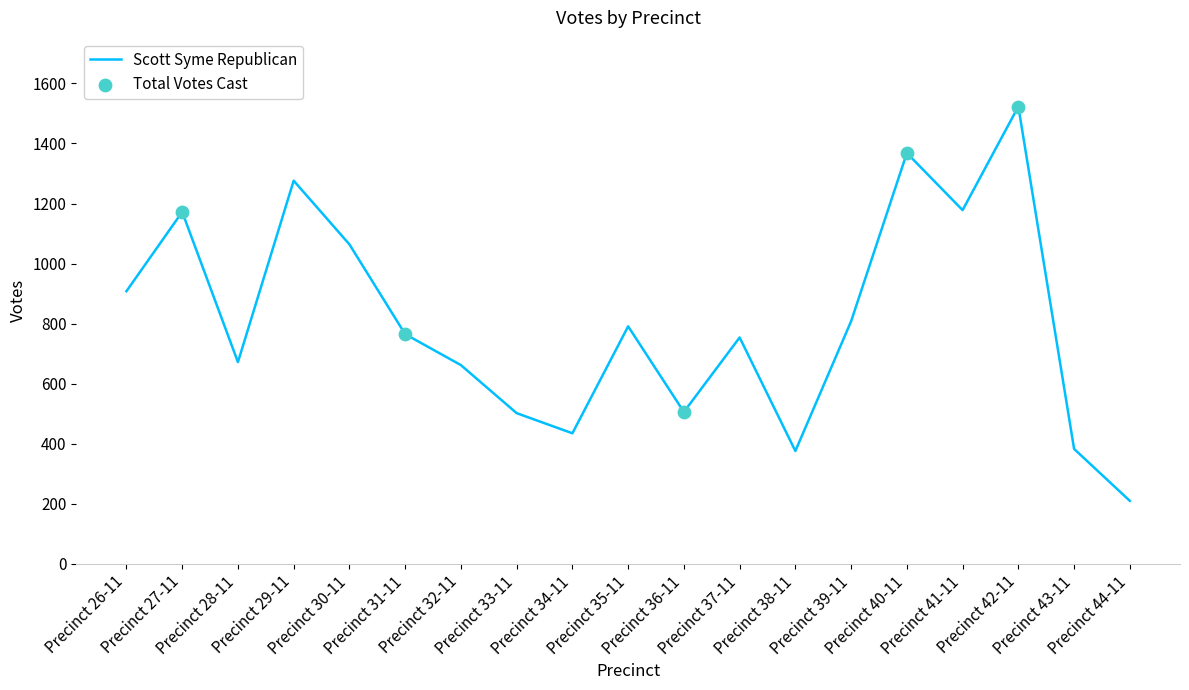

What is the ratio of the value at Precinct 42-11 to the value at Precinct 39-11?

1.9